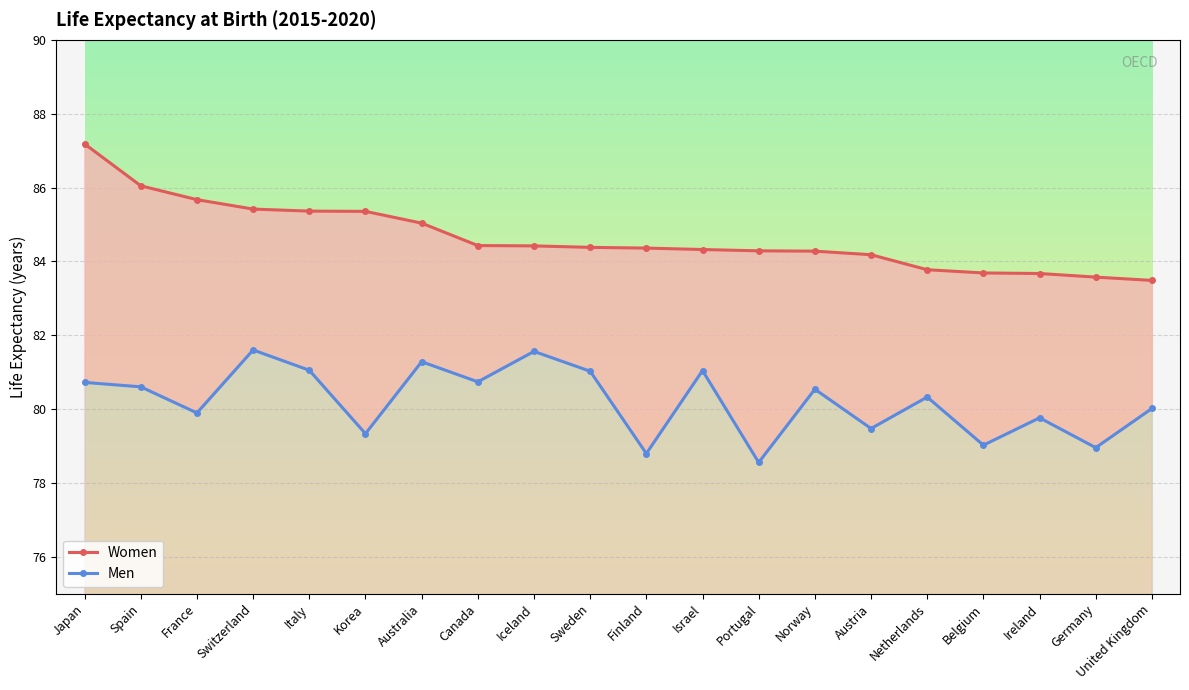

What is the difference between the second highest and minimum values in the Women series?

2.6